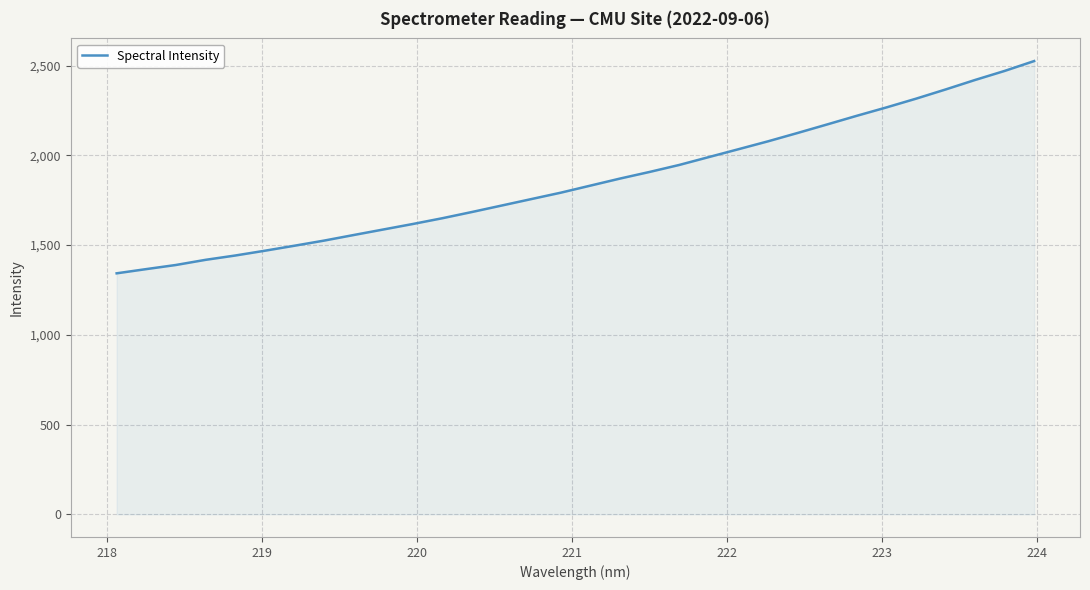

What is the smallest value displayed?

1342.7